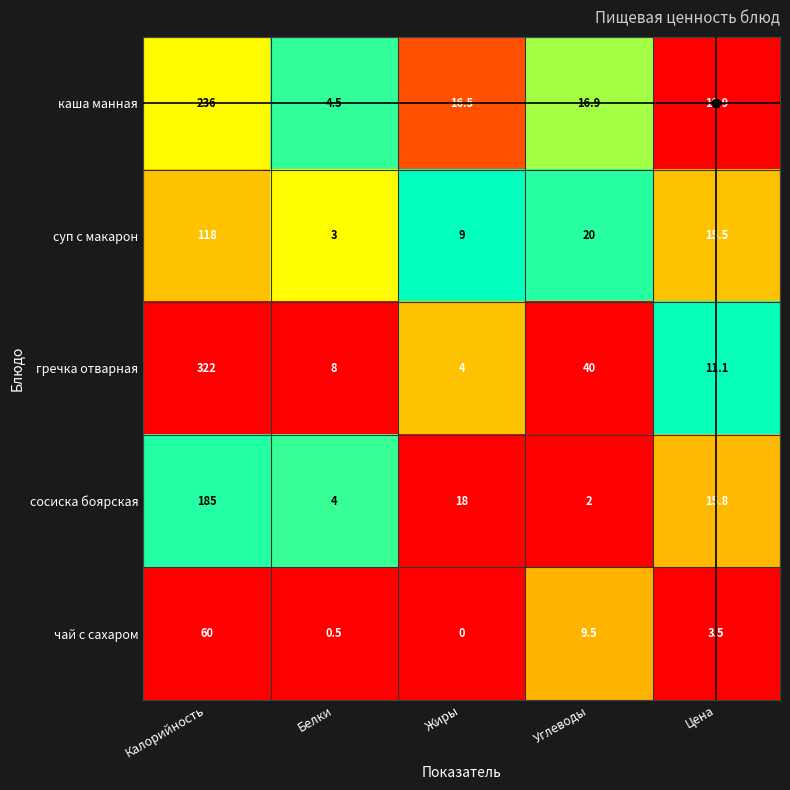

What is the difference between the сосиска боярская values at Цена and Жиры?

2.2